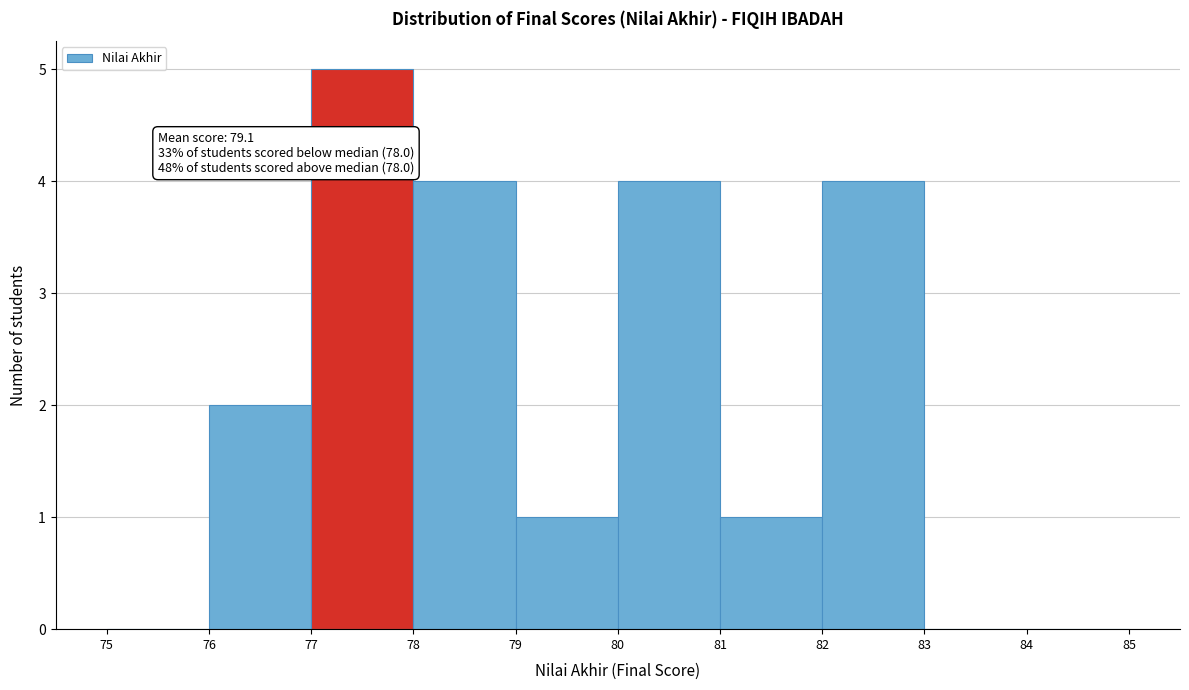

Over which range of the x-axis is the bar tallest?

77 to 78